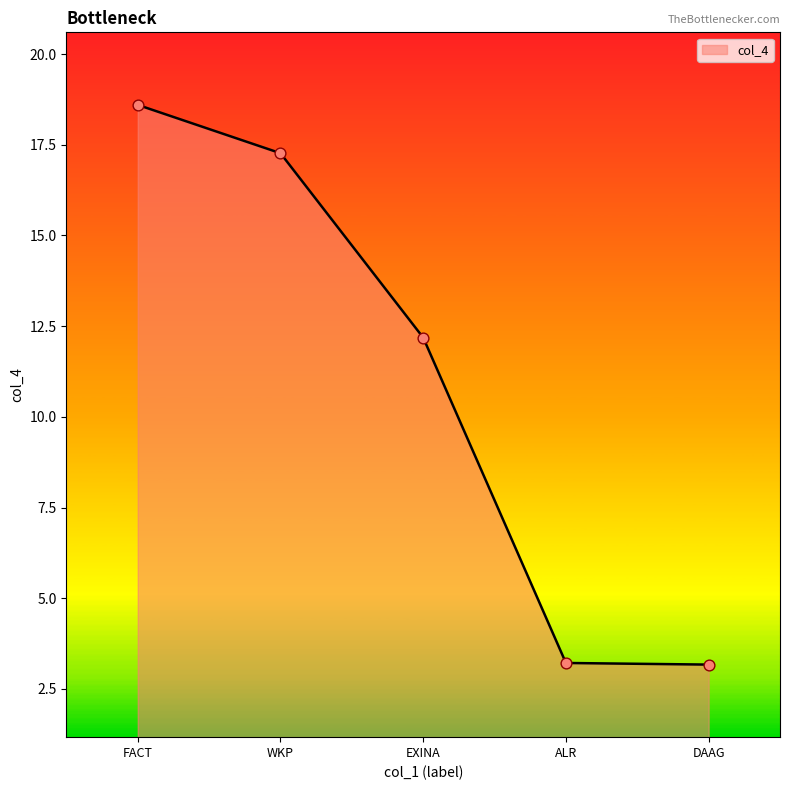

Approximately how many times larger is the value at FACT compared to ALR?

5.8